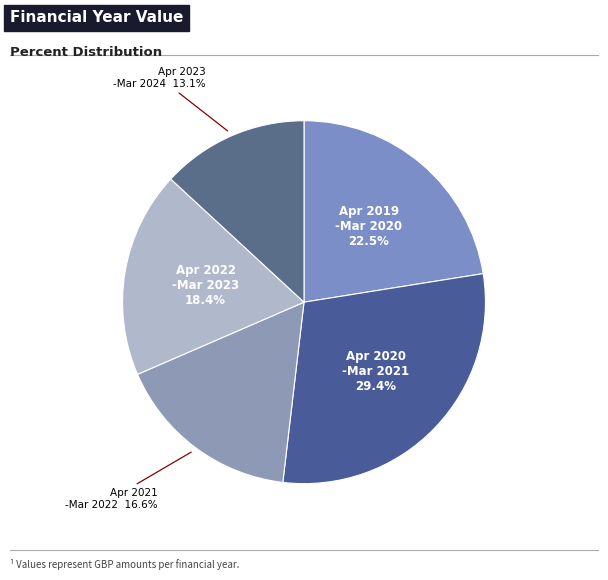

Is there a majority slice in this chart?

No